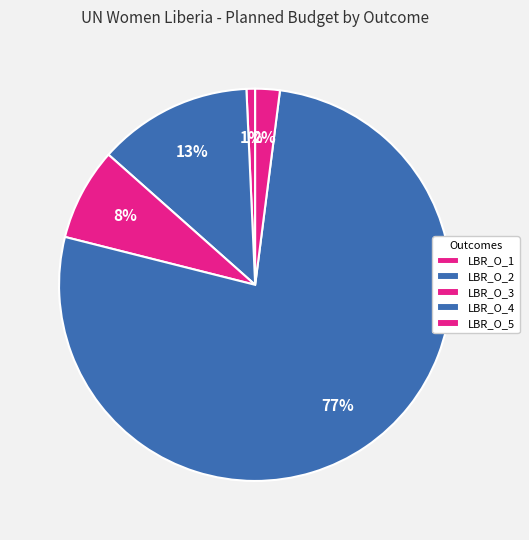

Count the number of slices in the pie.

5